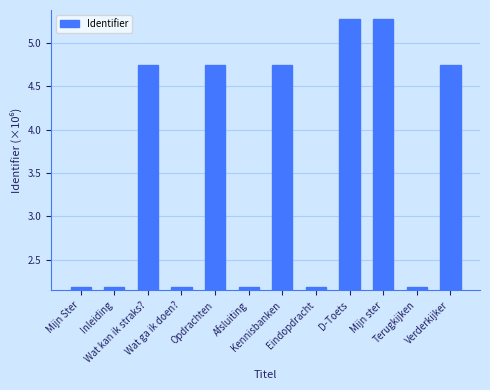

What is the difference between the maximum and minimum values?

3.1